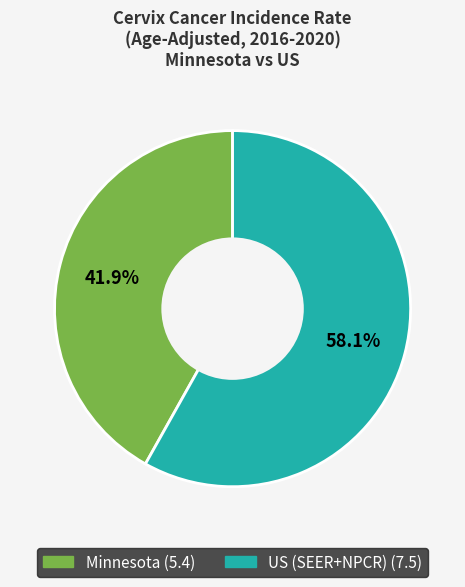

Count the number of slices in the pie.

2